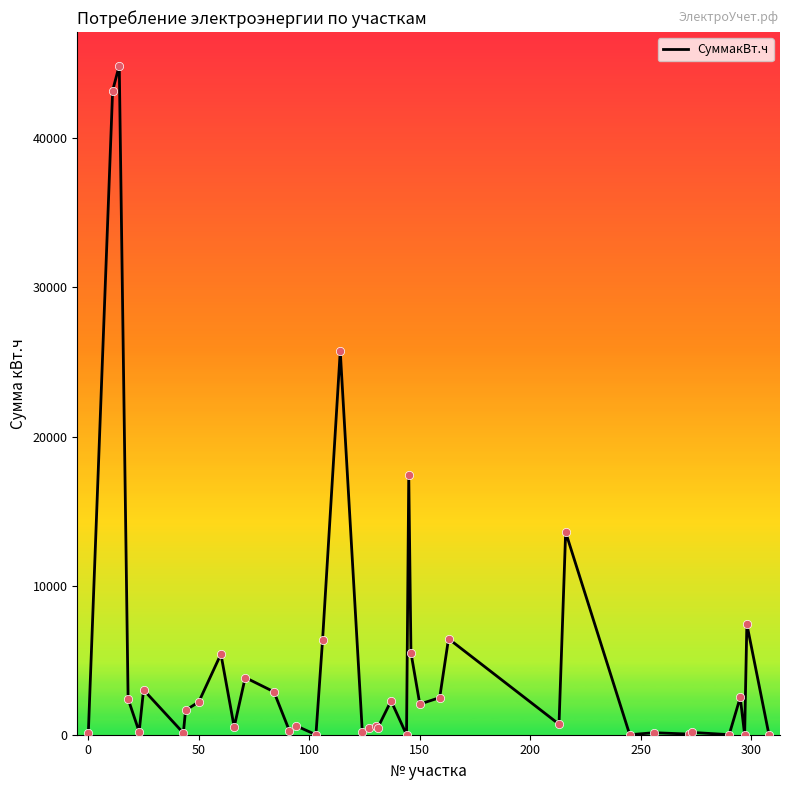

What is the greatest value displayed?

44879.1